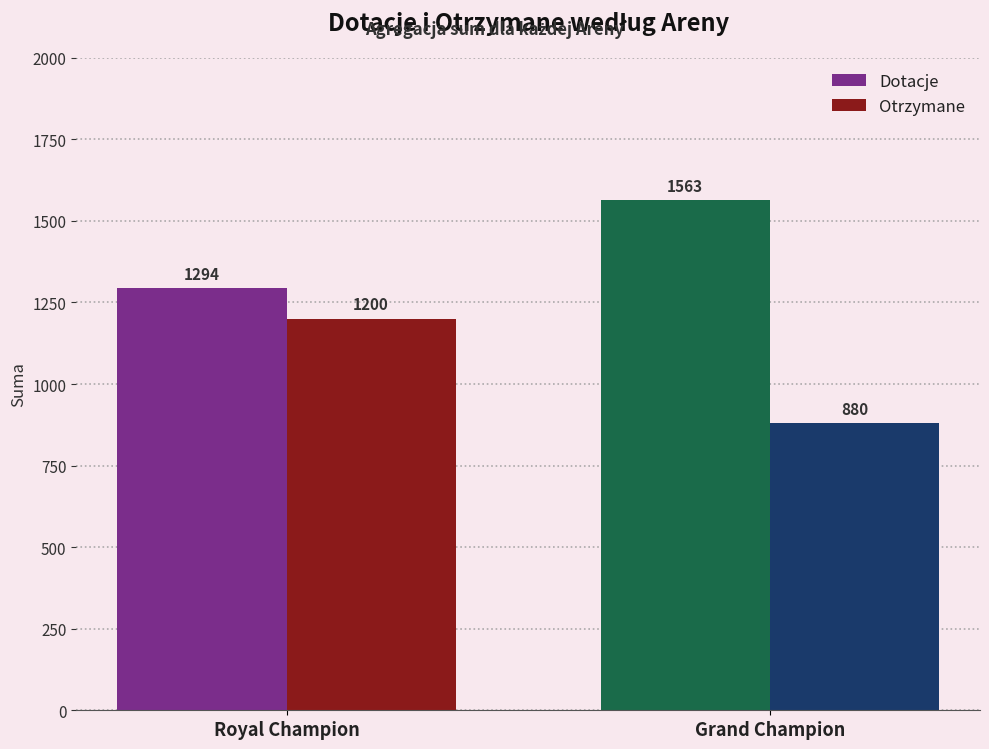

Is it true that Dotacje equals 1294 at Royal Champion?

True